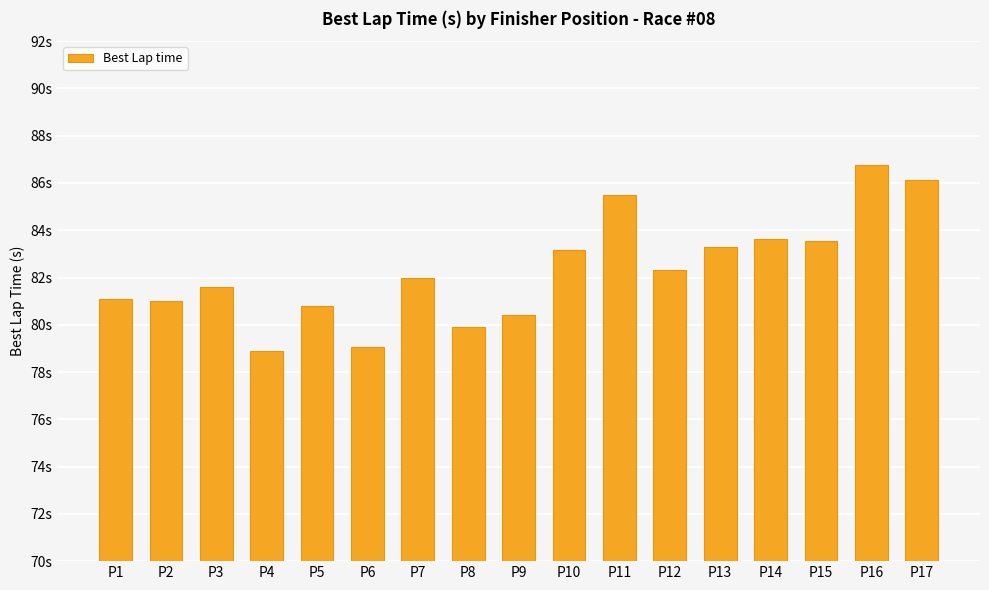

What is the change in value from P7 to P9?

-1.6